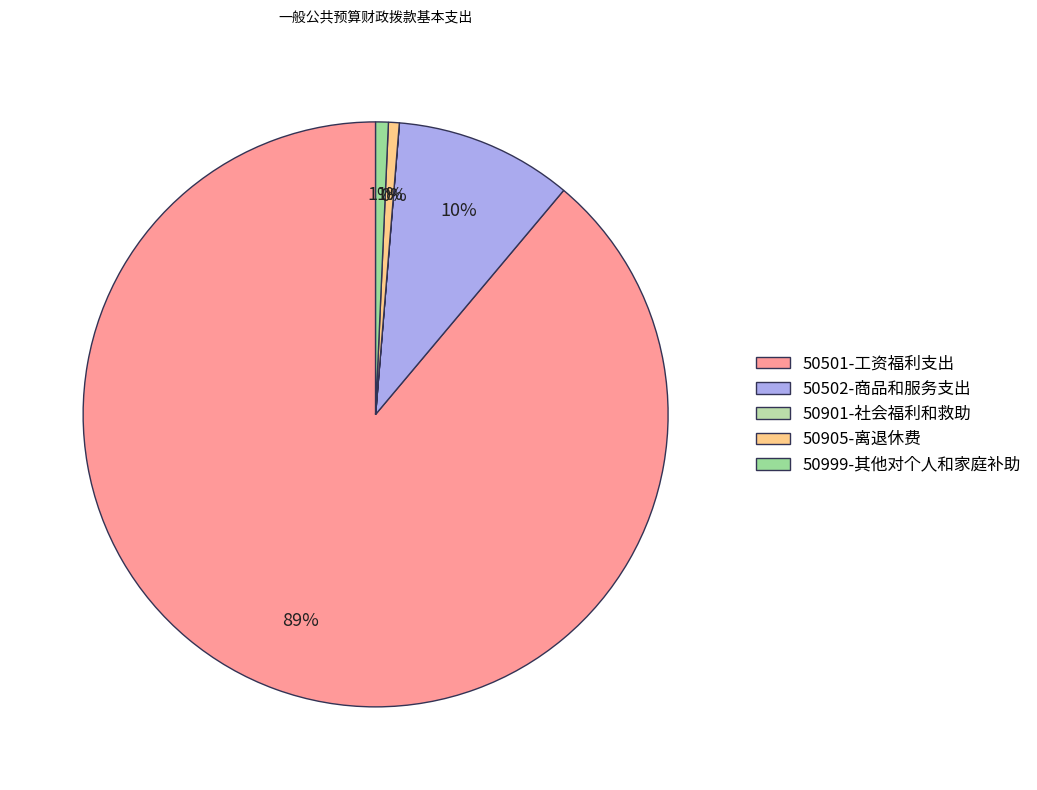

To the nearest percent, what portion does 50999-其他对个人和家庭补助 represent?

1%